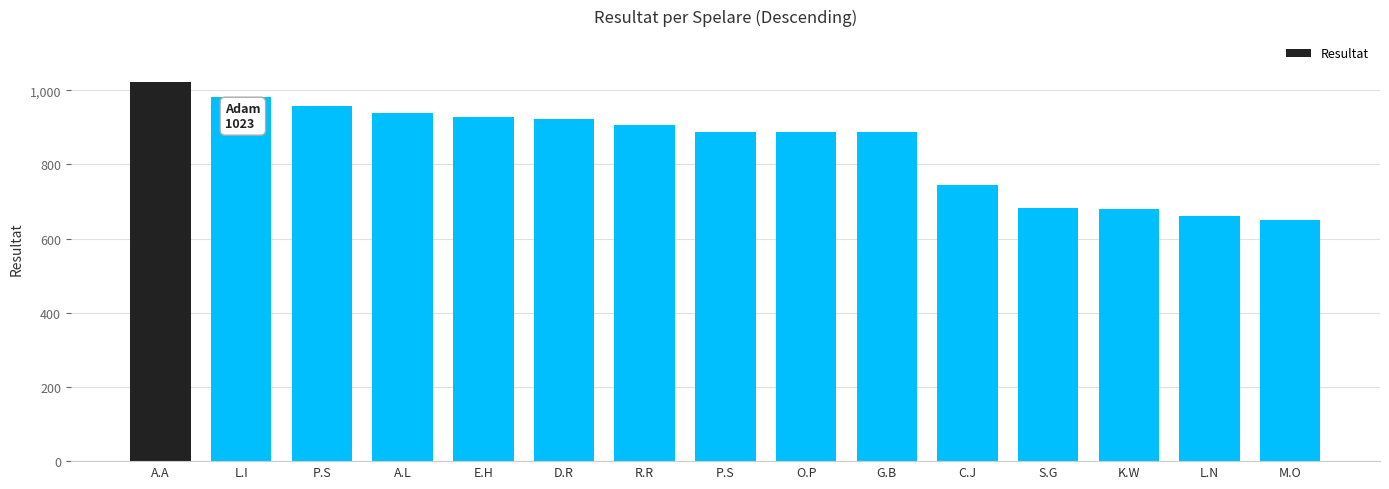

Approximately how many times larger is the value at M.O compared to D.R?

0.7